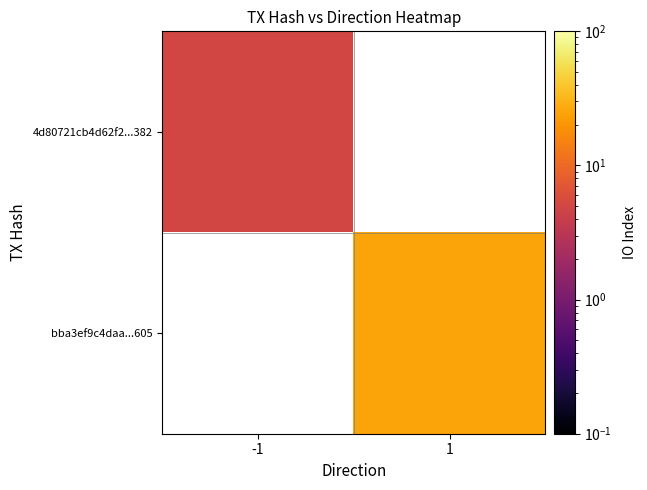

At which label does 4d80721cb4d62f2...382 reach its minimum?

-1